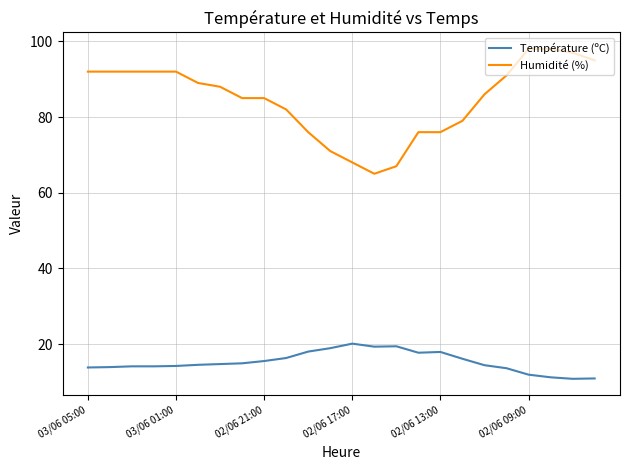

How many categories are shown in the chart?

24